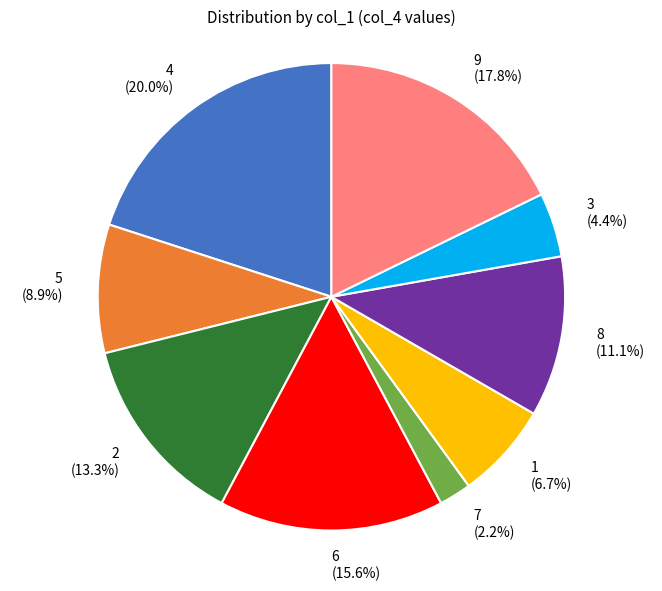

How many slices are in this pie chart?

9